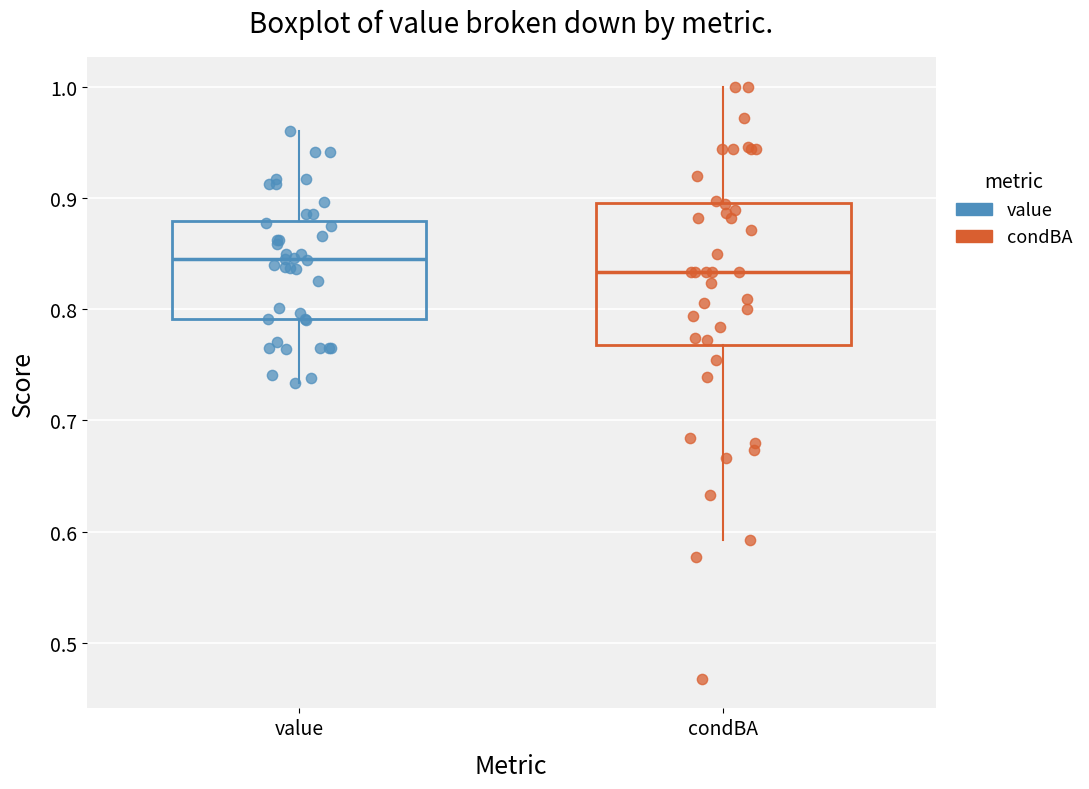

Reading left to right, transcribe this box plot: for each box, give where its median line is, the range the box spans, and where its two whiskers end, as read against the y-axis. The values are not printed on the chart, so give them approximately, as read against the axis.

value: median 0.84, box 0.79 to 0.88, whiskers 0.73 to 0.96
condBA: median 0.83, box 0.77 to 0.90, whiskers 0.59 to 1.00